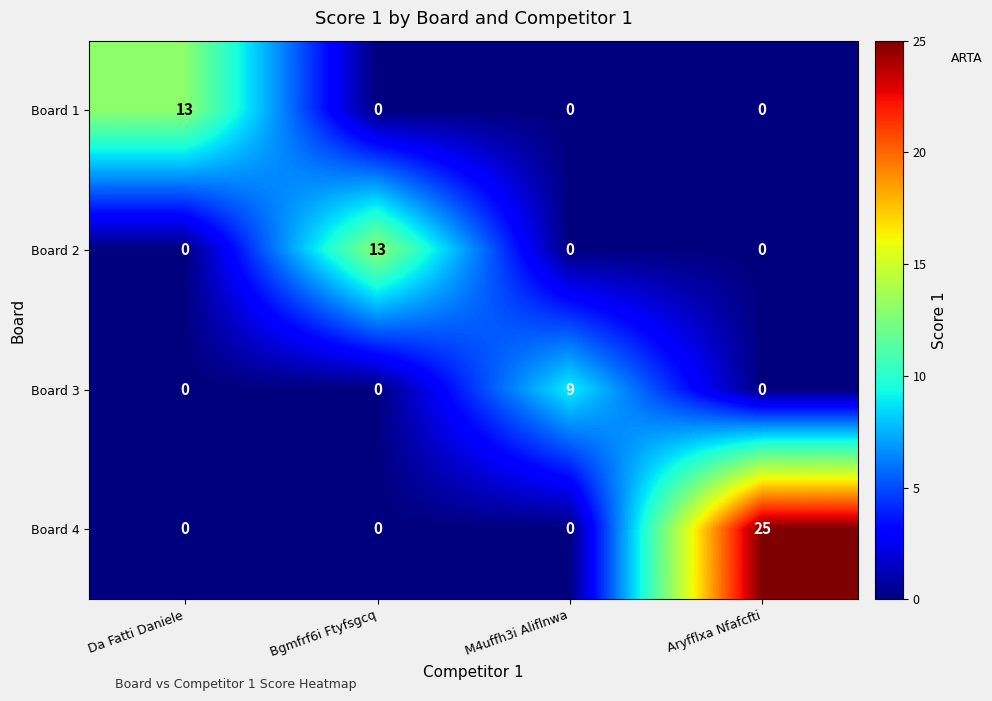

Reading left to right, extract all data points from this chart.

Board 1: 13	0	0	0
Board 2: 0	13	0	0
Board 3: 0	0	9	0
Board 4: 0	0	0	25